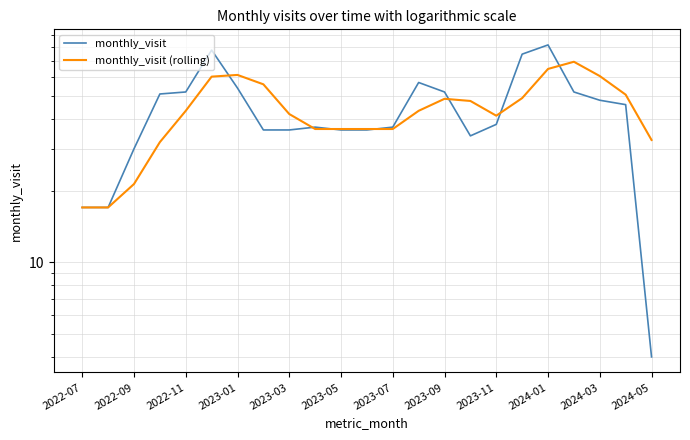

Does the chart have visible grid lines?

Yes